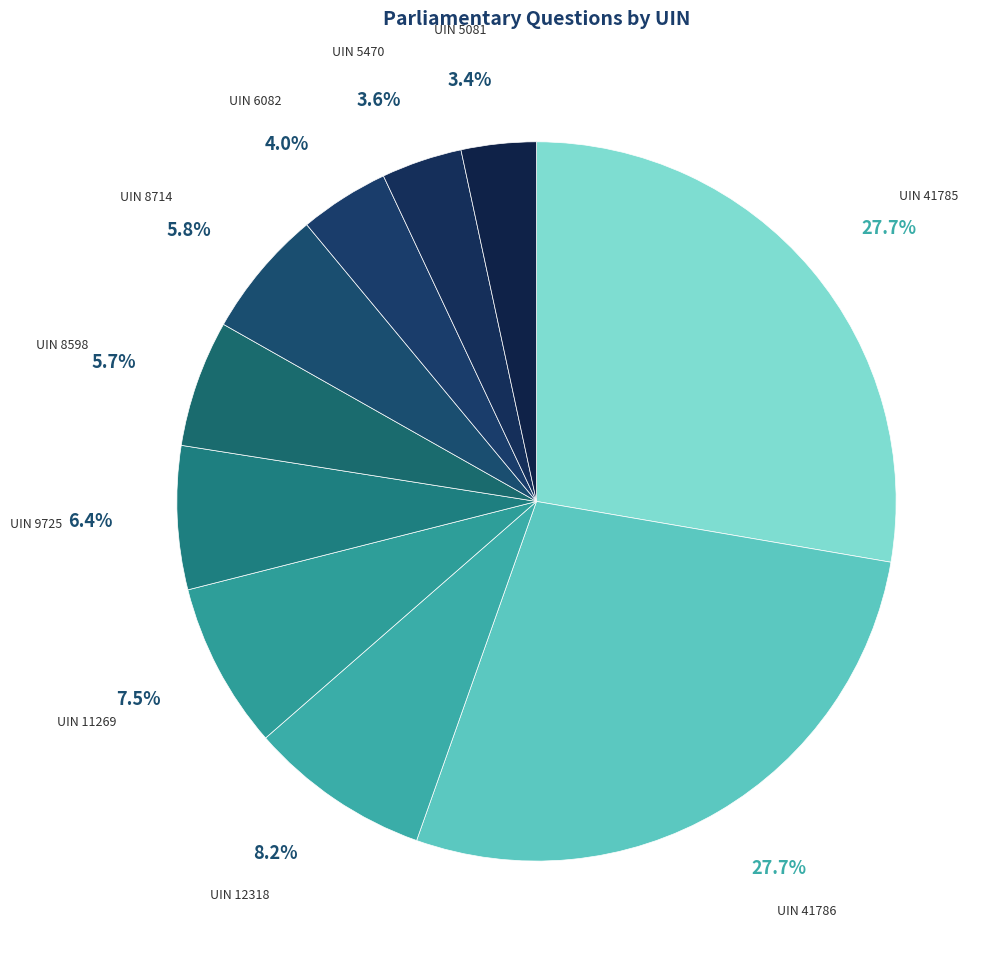

Do UIN 41786 and UIN 8598 together represent more than half of the pie?

No